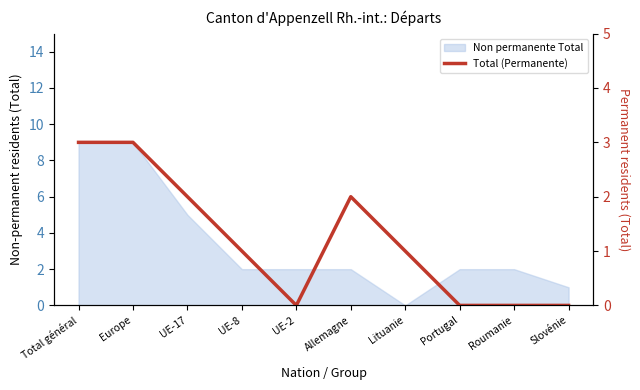

What position from the left is UE-17?

3